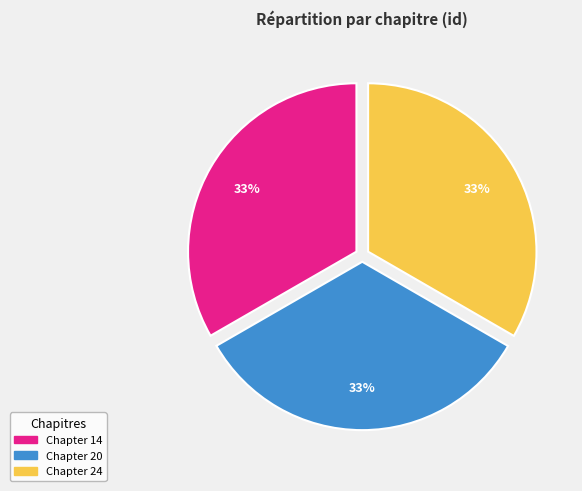

What is the ratio of the value at Chapter 20 to the value at Chapter 14?

1.0